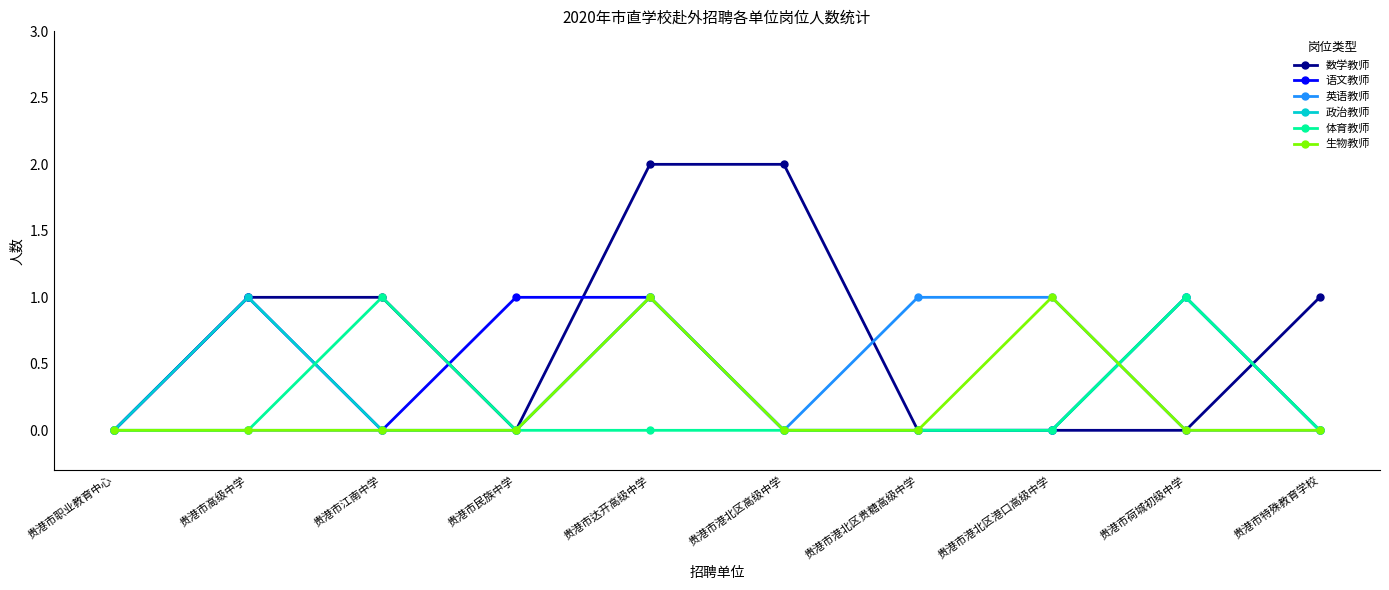

Which series has the widest spread of values?

数学教师